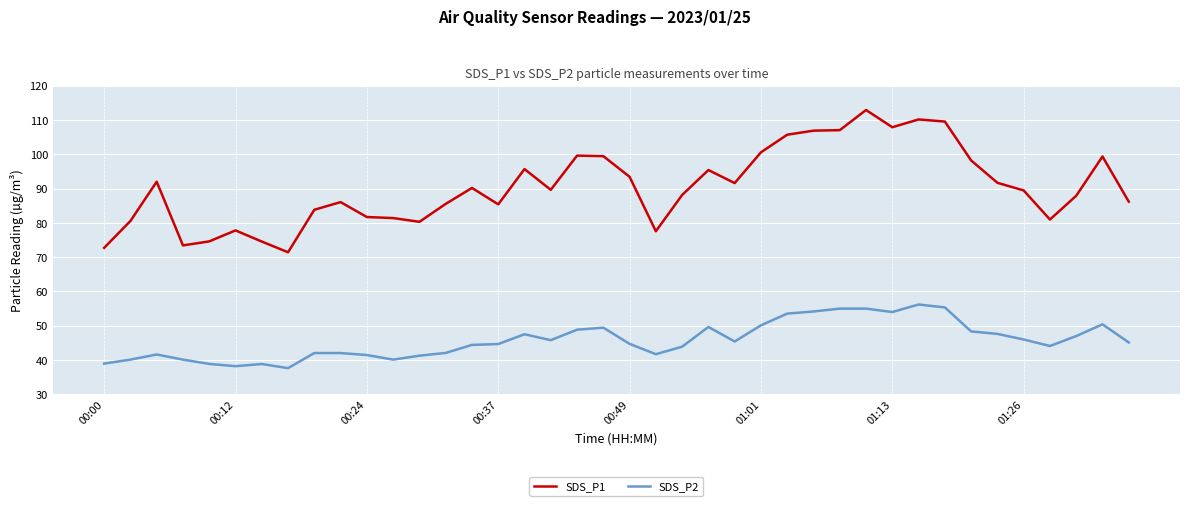

Which series has the widest spread of values?

SDS_P1